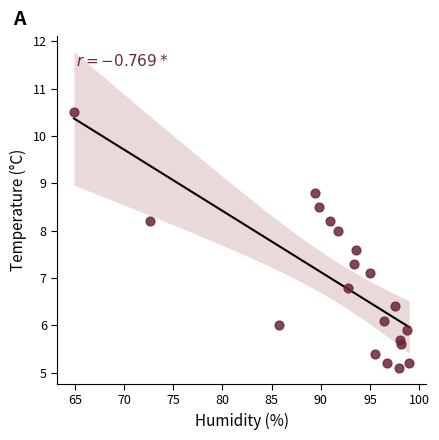

What is the range of X values (max minus min)?

34.1